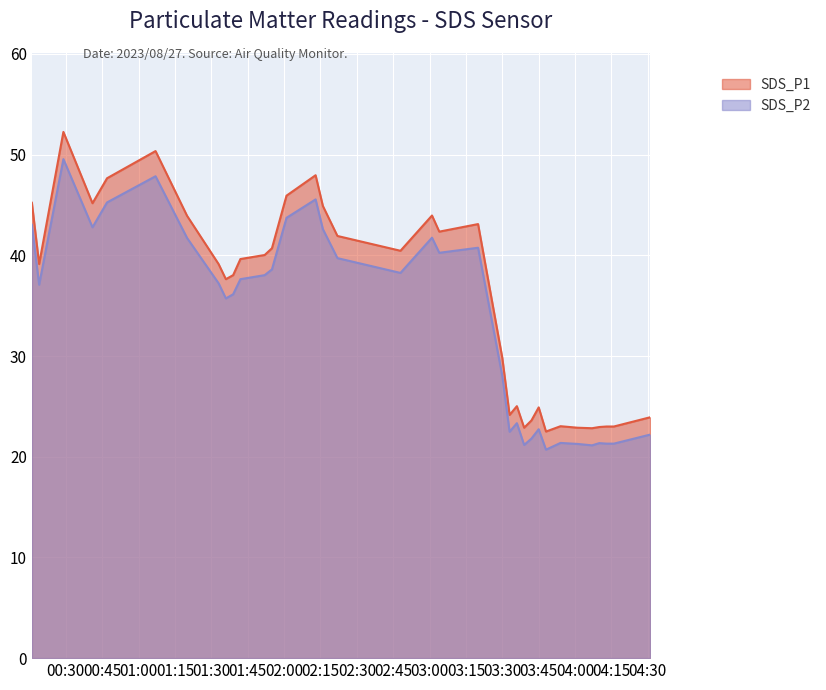

True or false: SDS_P1 and SDS_P2 intersect in this chart.

False